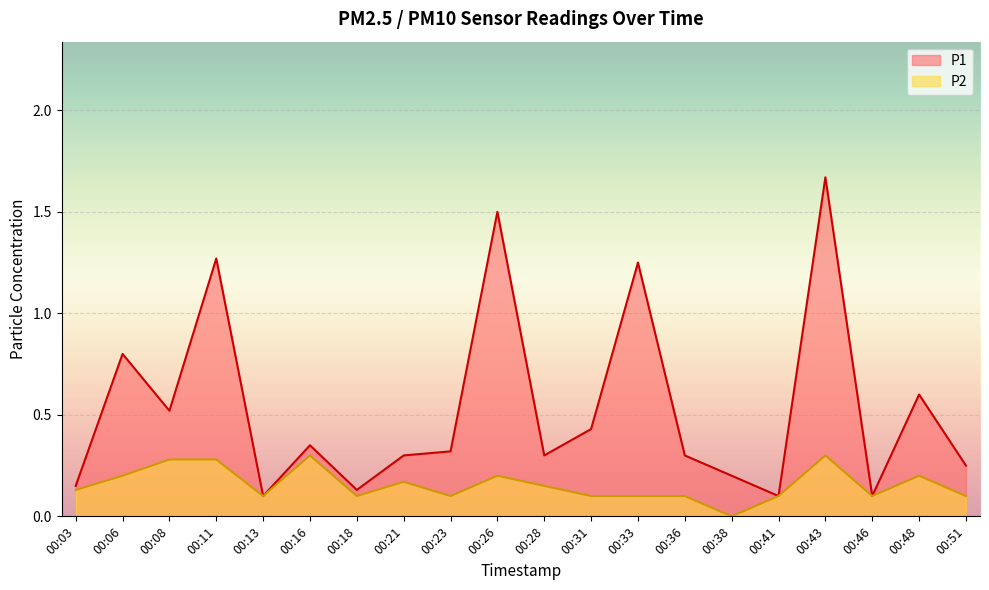

How many P2 values are between 0 and 1?

20